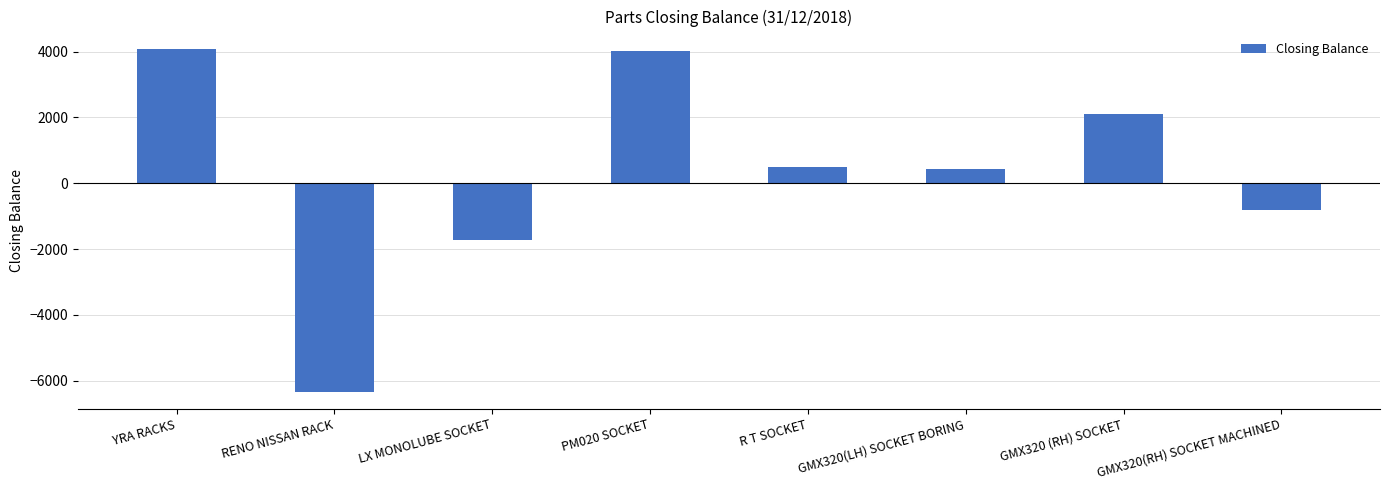

At which label is the value closest to -1122?

GMX320(RH) SOCKET MACHINED